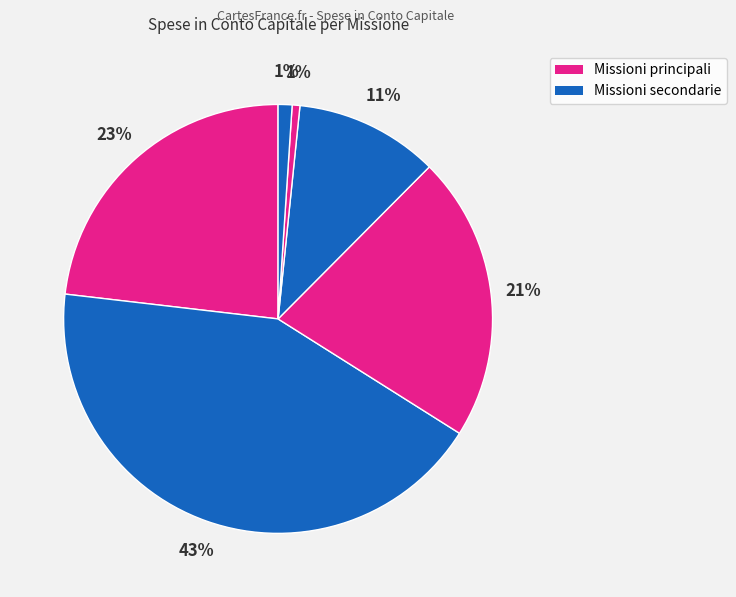

To the nearest percent, what is the average slice percentage?

17%